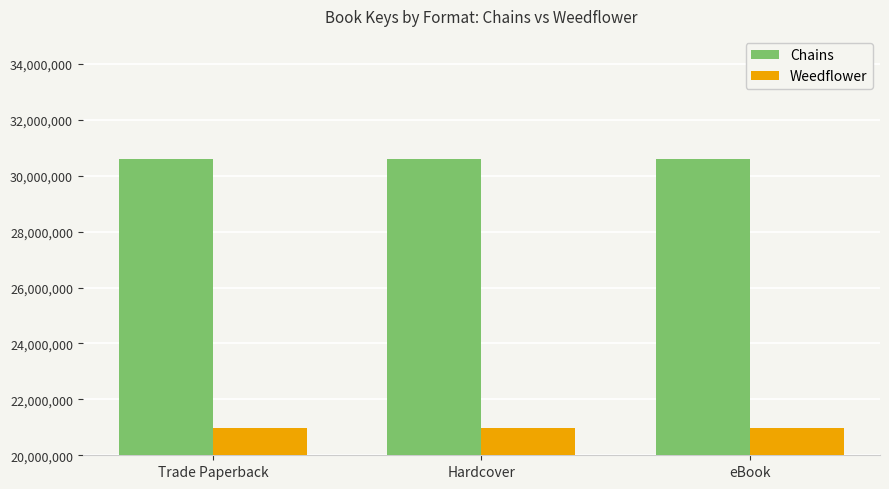

At eBook, list the series in order from largest to smallest.

Chains, Weedflower